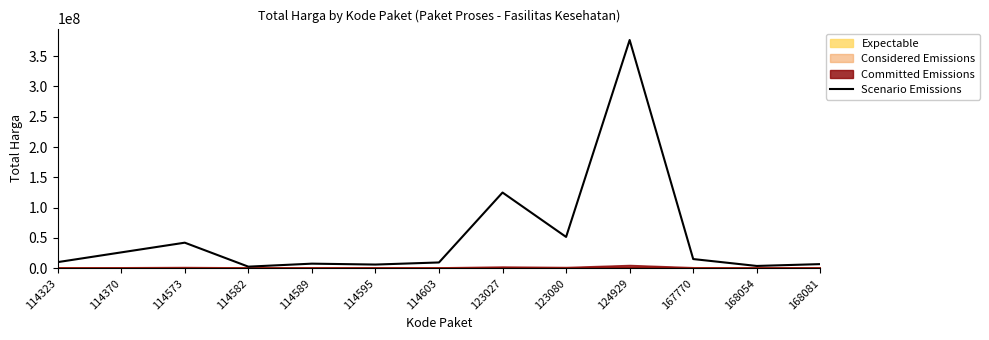

True or false: the data shows 13245438 at 114603.

False